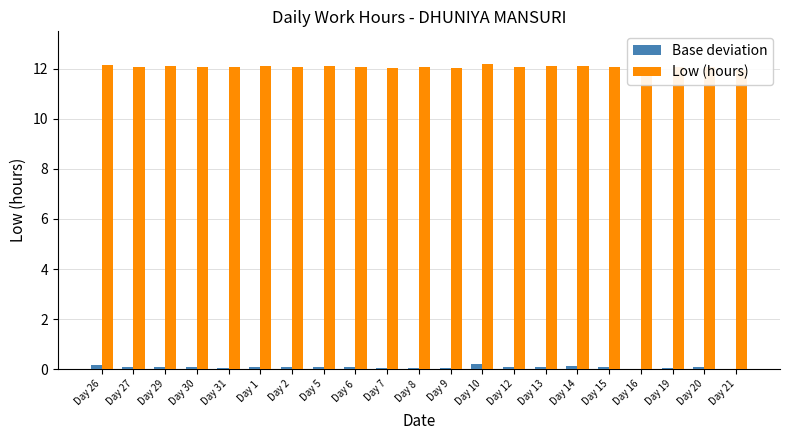

Reading left to right, extract all data points from this chart.

Base deviation: 0.2	0.1	0.1	0.1	0.1	0.1	0.1	0.1	0.1	0.1	0.1	0.0	0.2	0.1	0.1	0.1	0.1	-0.0	0.1	0.1	-0.0
Low (hours): 12.2	12.1	12.1	12.1	12.1	12.1	12.1	12.1	12.1	12.1	12.1	12.0	12.2	12.1	12.1	12.1	12.1	12.0	12.1	12.1	12.0